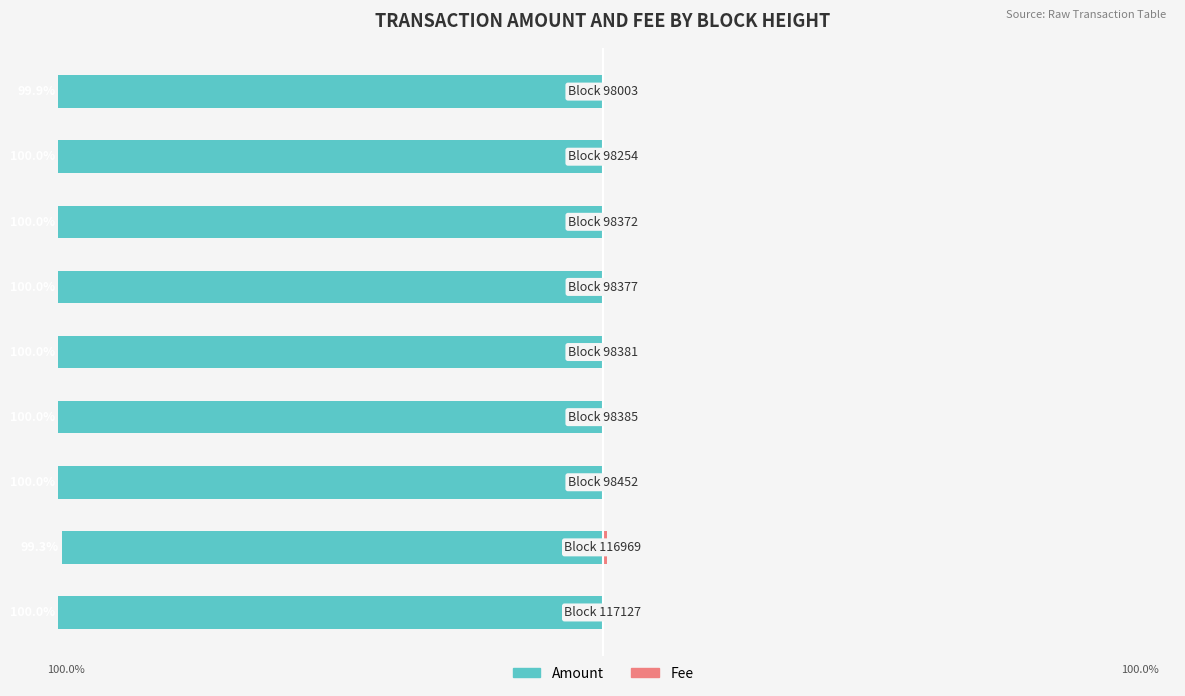

Reading right to left, what are all the values shown in this chart?

Amount: -99.9	-100.0	-100.0	-100.0	-100.0	-100.0	-100.0	-99.3	-100.0
Fee: 0.1	0.0	0.0	0.0	0.0	0.0	0.0	0.7	0.0